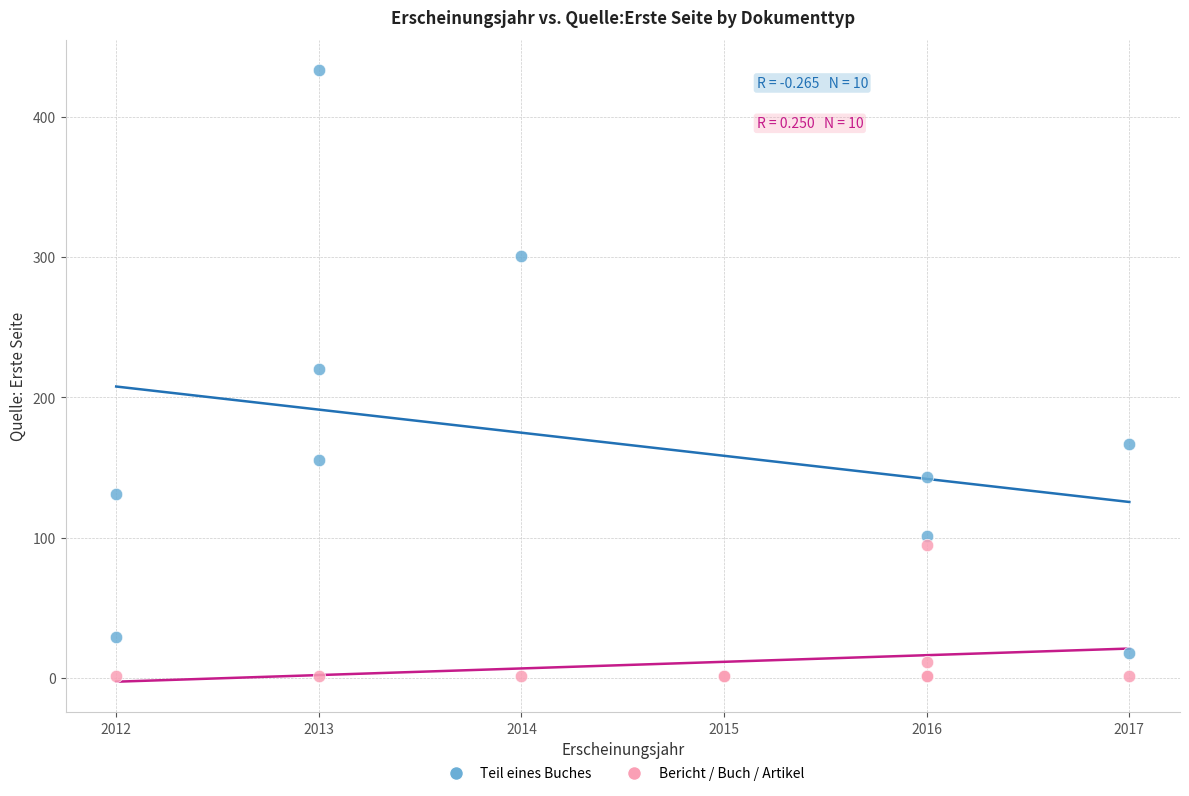

Which series contains the highest Y value?

Teil eines Buches